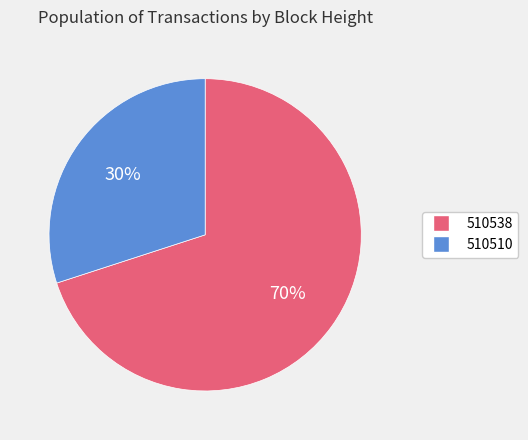

How many slices are in this pie chart?

2